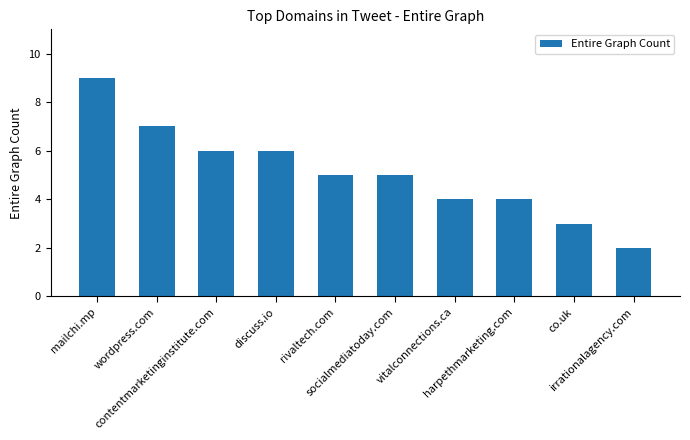

Reading left to right, transcribe all the data shown in this chart.

9	7	6	6	5	5	4	4	3	2